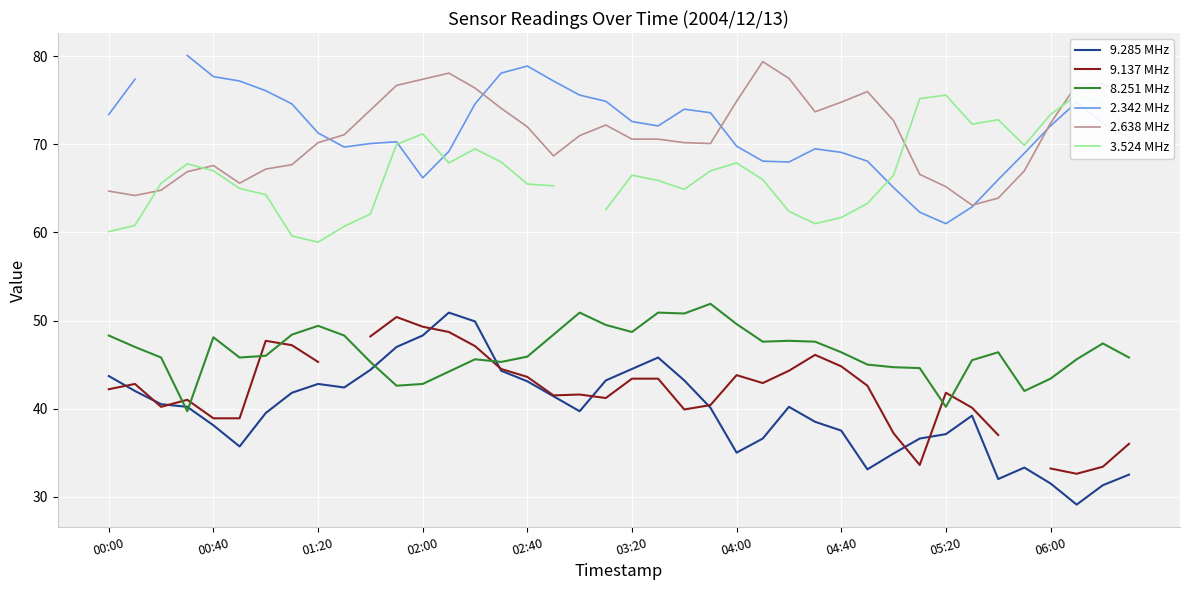

How many data points in 2.342 MHz are less than 69?

9